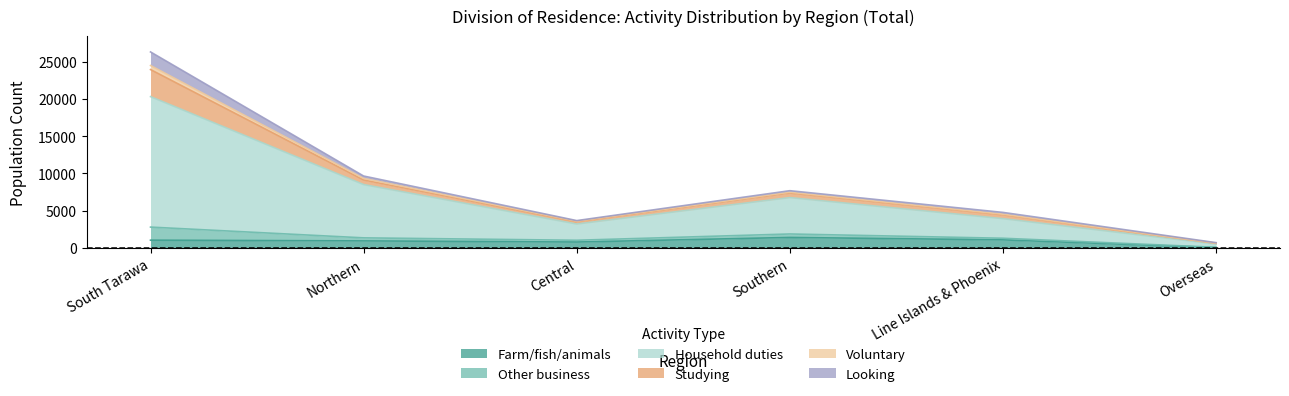

True or false: Household duties has a value of 20320 at South Tarawa.

True